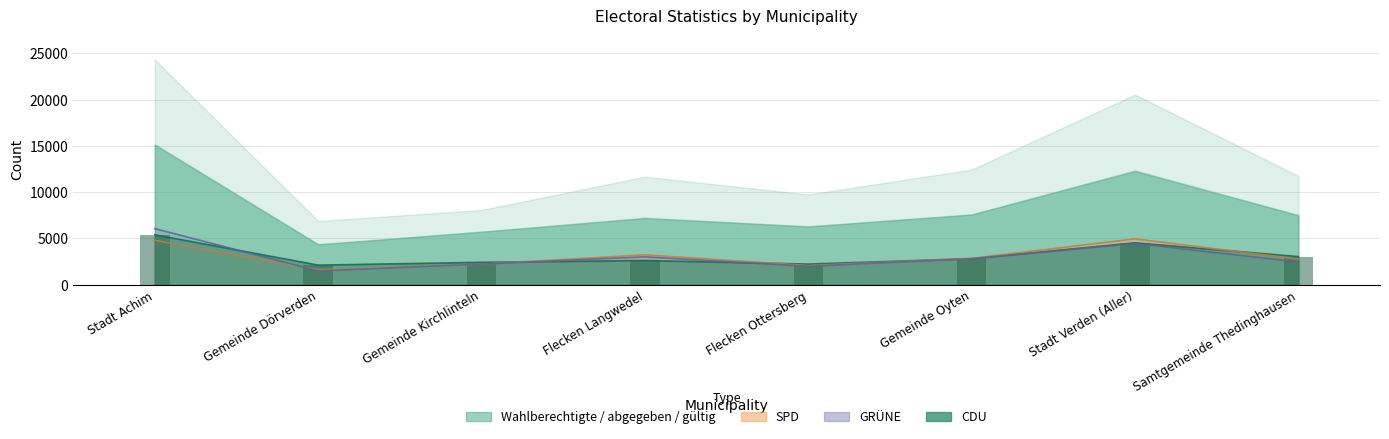

What is the smallest value displayed?

1490